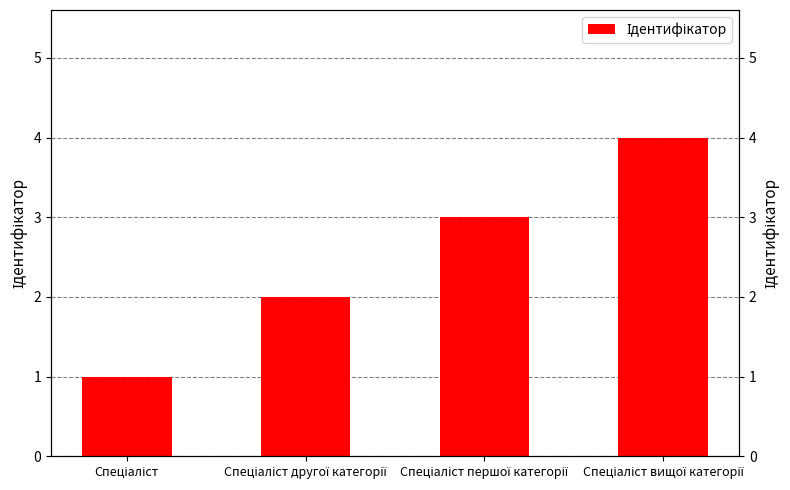

Where is the data nearest to the value 2?

Спеціаліст другої категорії